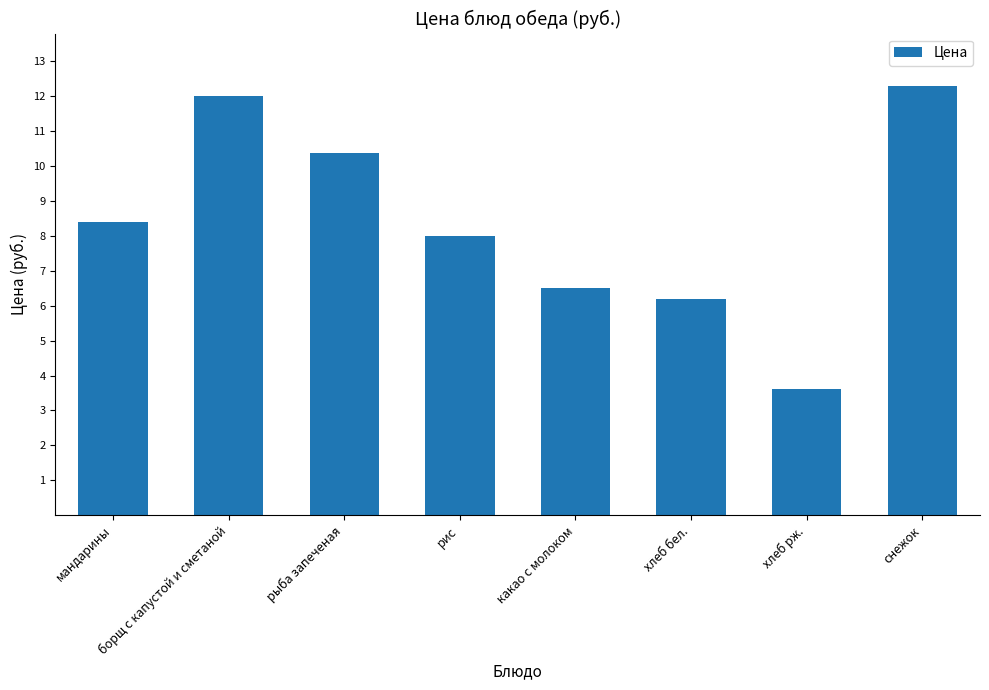

What is the label of the 1st bar from the right?

снежок